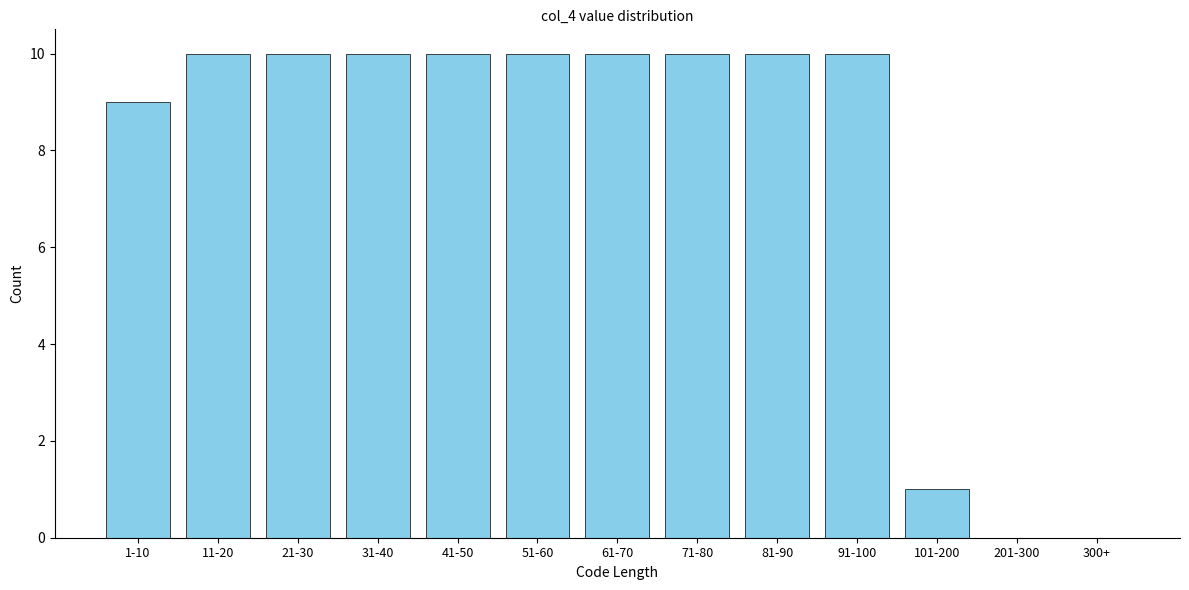

Reading right to left, list all the values displayed in this chart.

300+=0	201-300=0	101-200=1	91-100=10	81-90=10	71-80=10	61-70=10	51-60=10	41-50=10	31-40=10	21-30=10	11-20=10	1-10=9